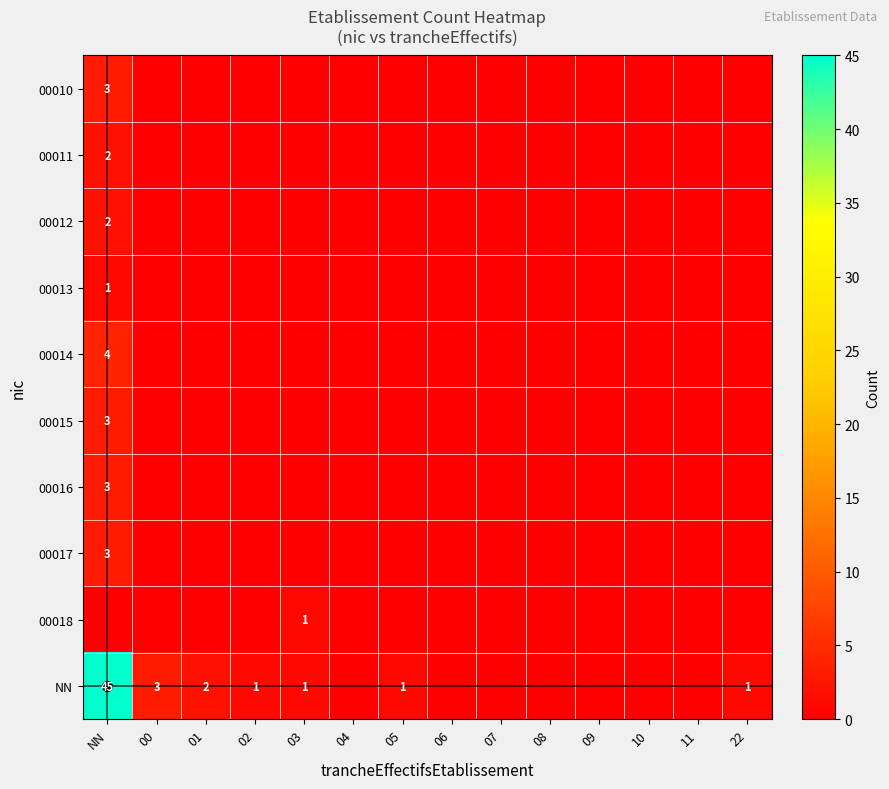

Which category has the lowest value in the 00018 series?

NN